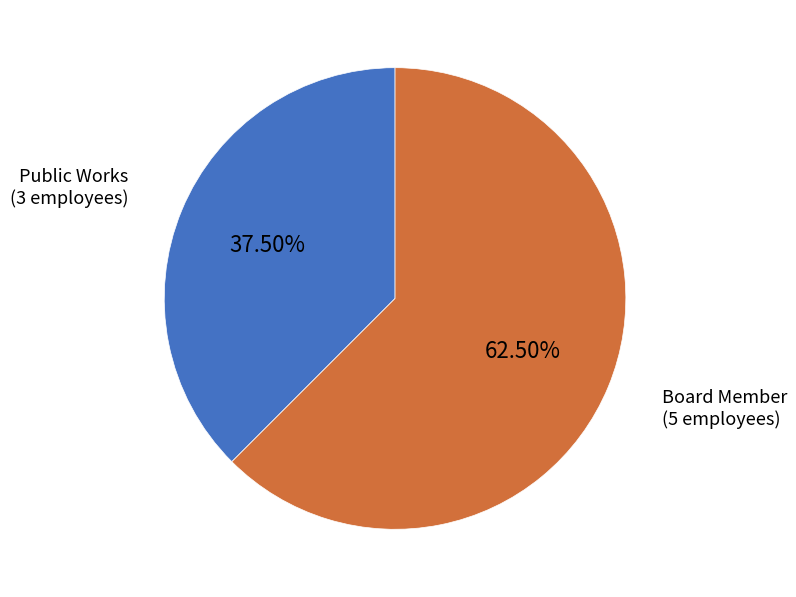

Is there a majority slice in this chart?

Yes